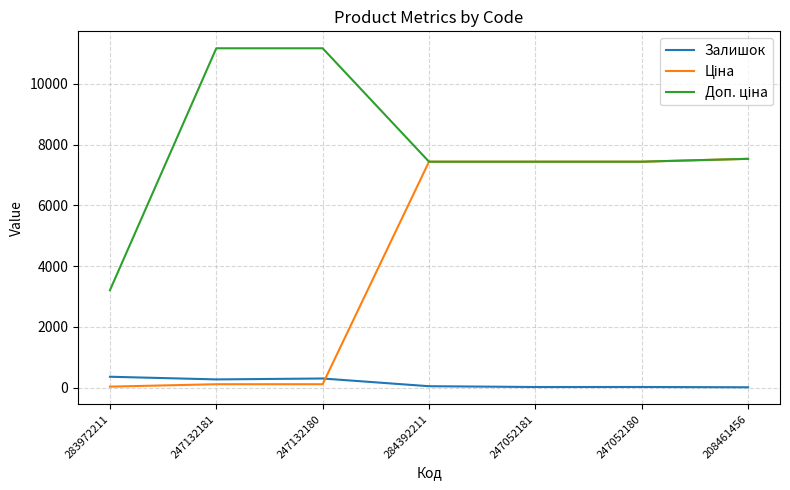

What is the greatest value displayed?

11169.0